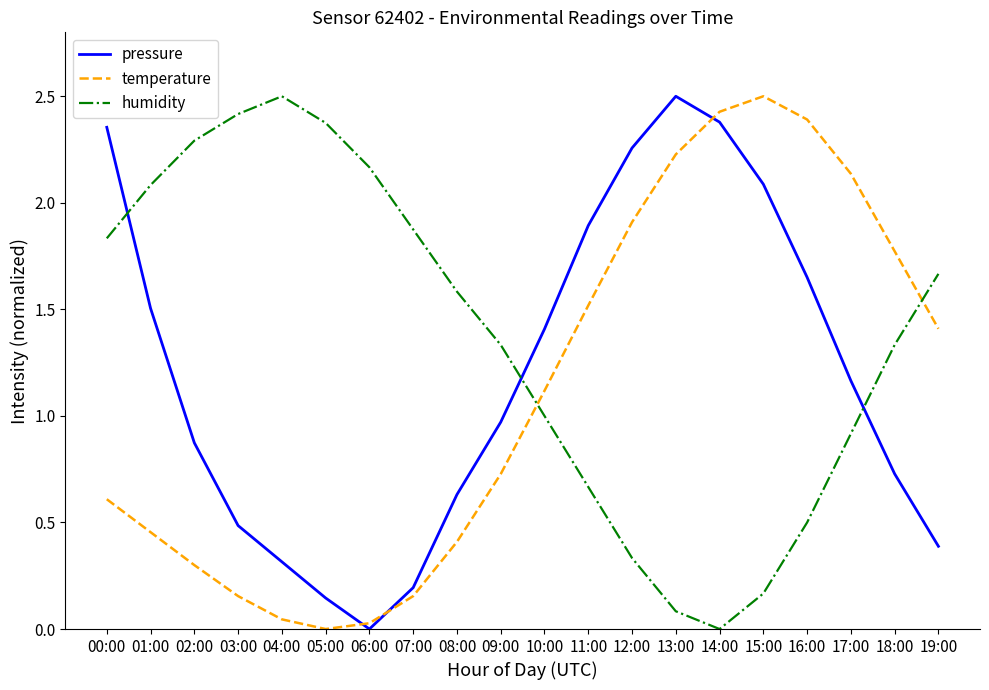

What value does the pressure series have at 10:00?

1.4